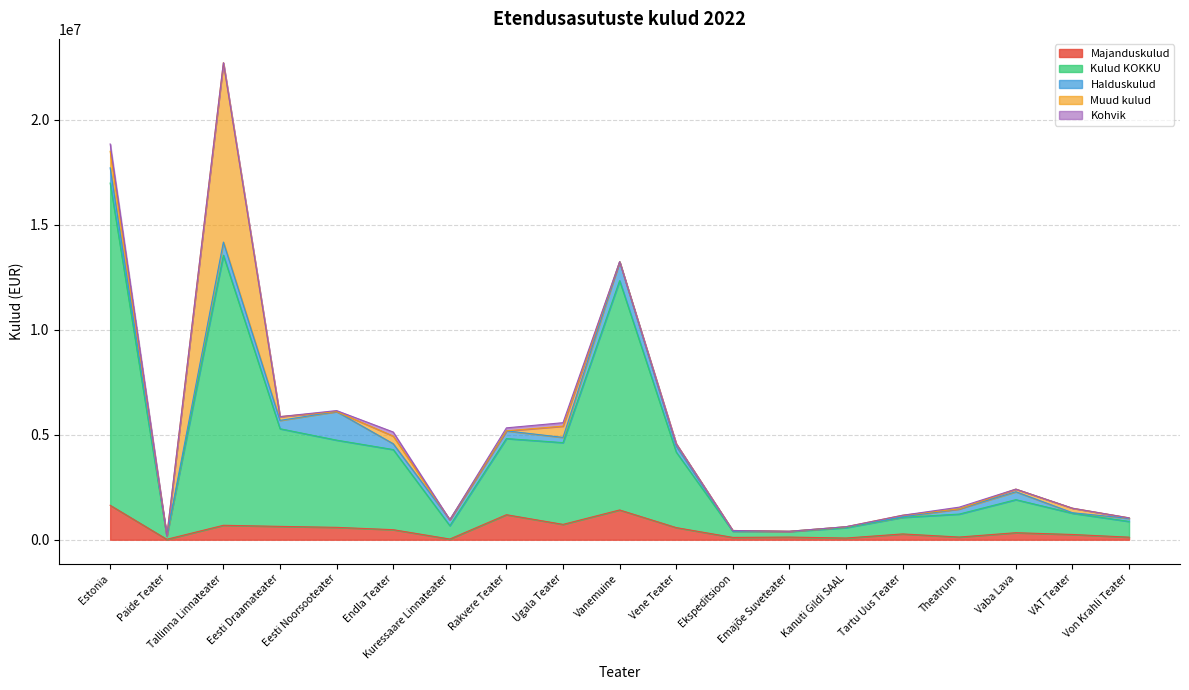

What is the value of the Halduskulud point at the 16th from the left?

247371